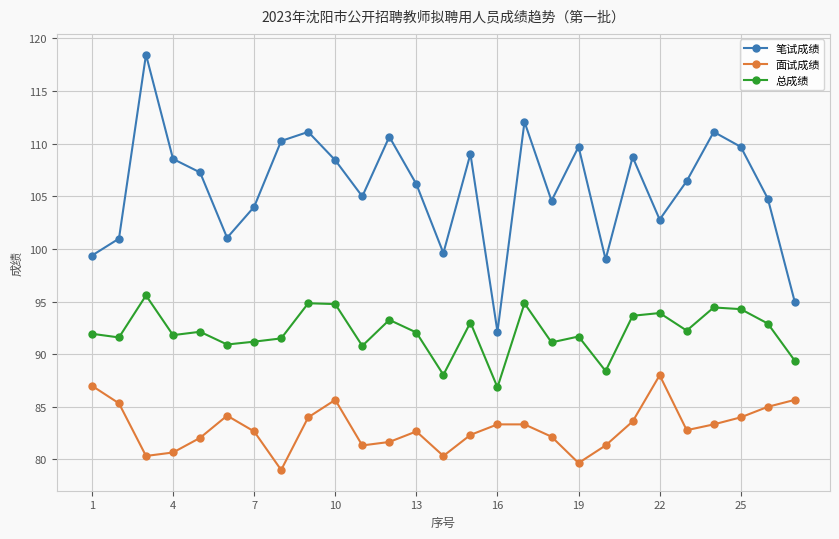

Which series has the largest total across all categories?

笔试成绩